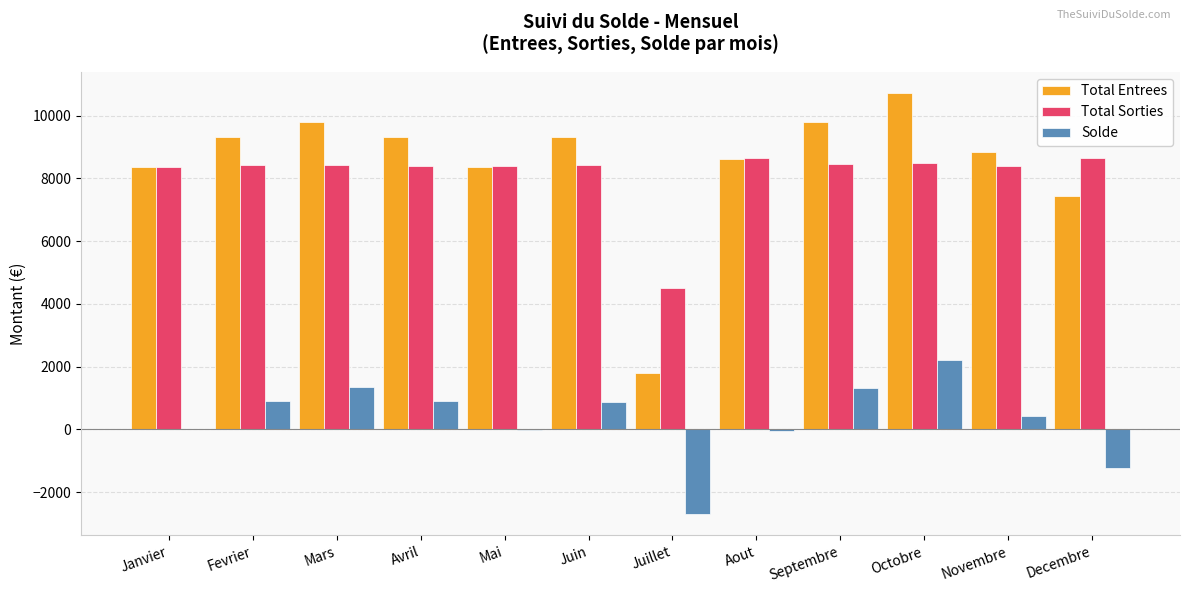

What is the sum of the Total Sorties values at Juin and Mai?

16804.3